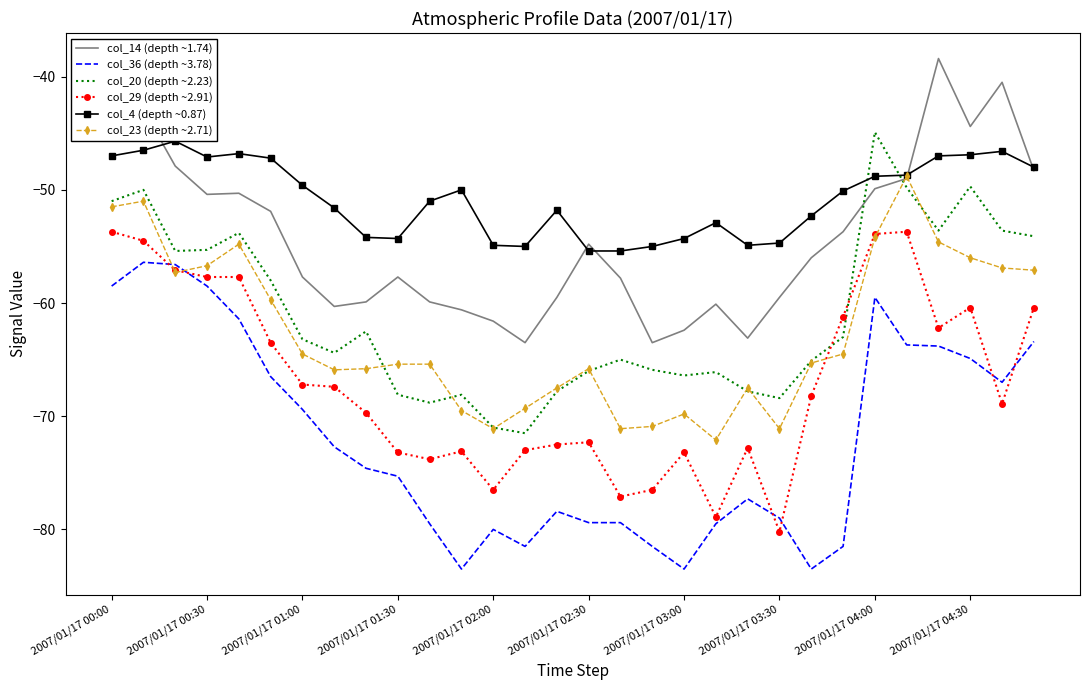

What are all the series names shown in the legend?

col_14 (depth ~1.74), col_36 (depth ~3.78), col_20 (depth ~2.23), col_29 (depth ~2.91), col_4 (depth ~0.87), col_23 (depth ~2.71)